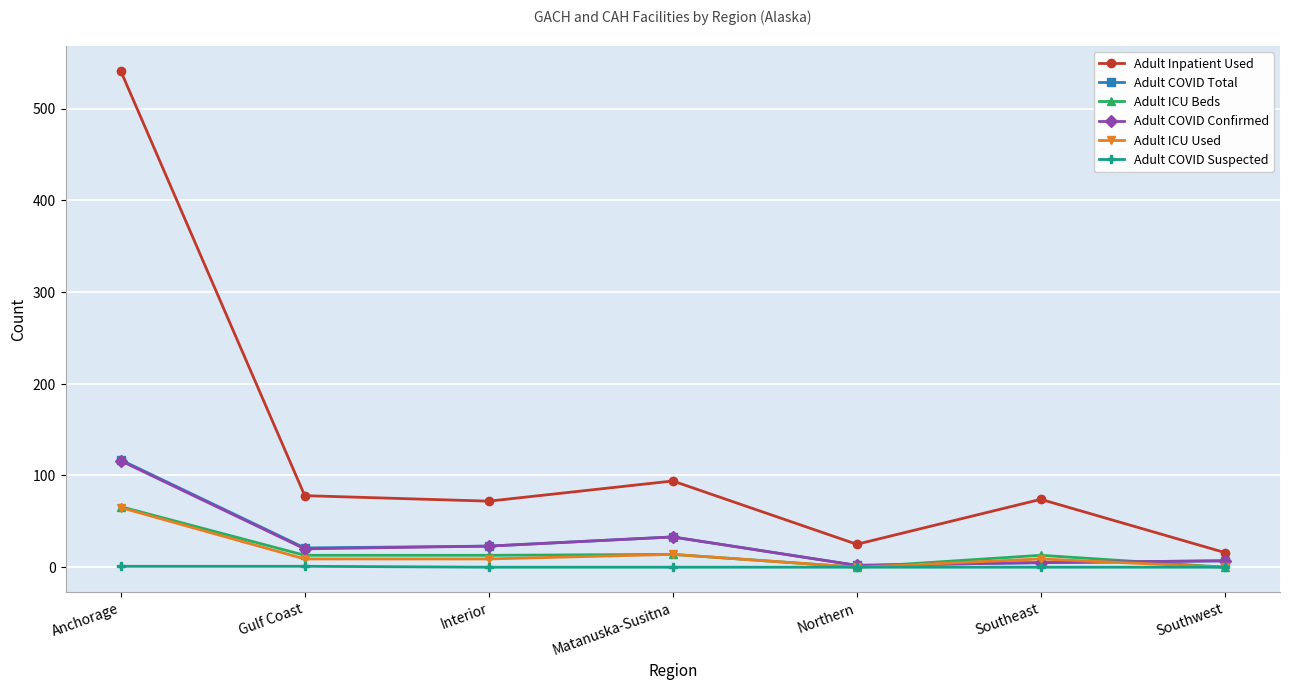

How many intersections are there between Adult ICU Beds and Adult COVID Confirmed?

2